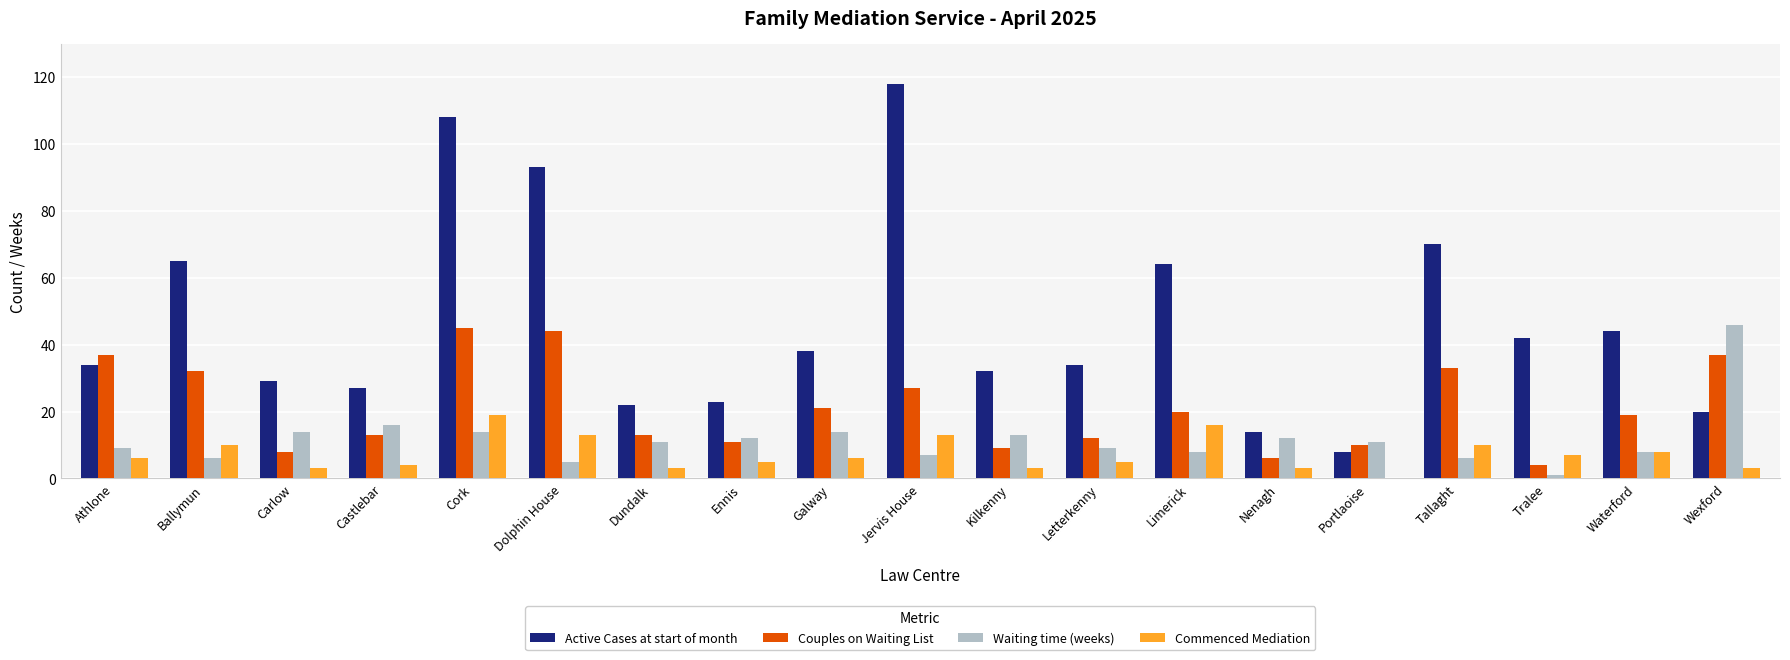

What is the sum of the Couples on Waiting List values at Galway and Wexford?

58